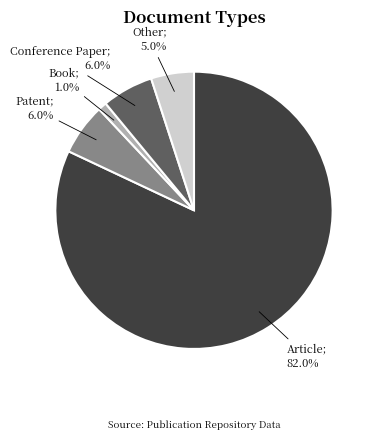

Is there any slice that represents more than half of the pie?

Yes